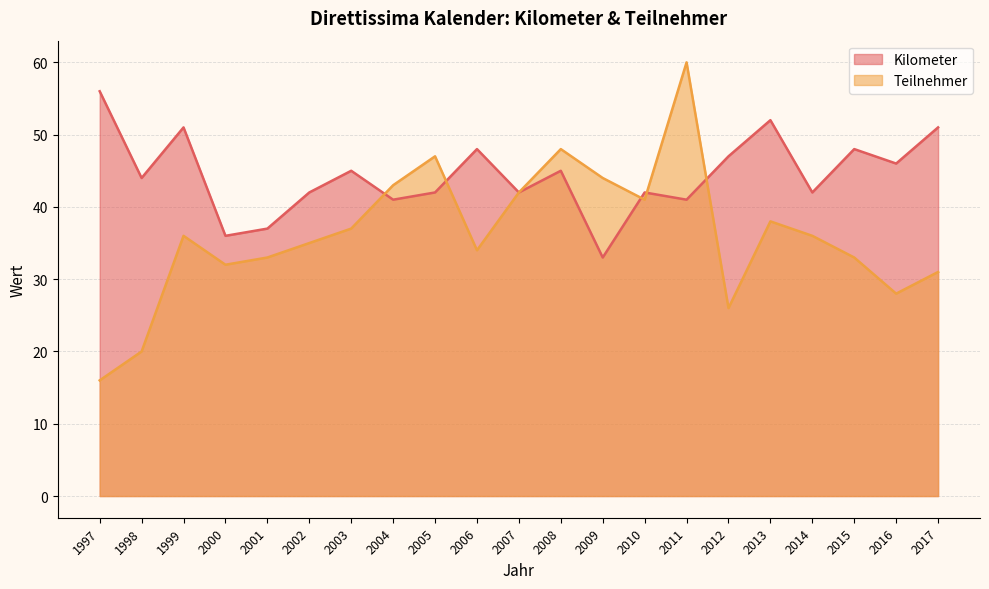

Where is the first local maximum for Kilometer?

1999